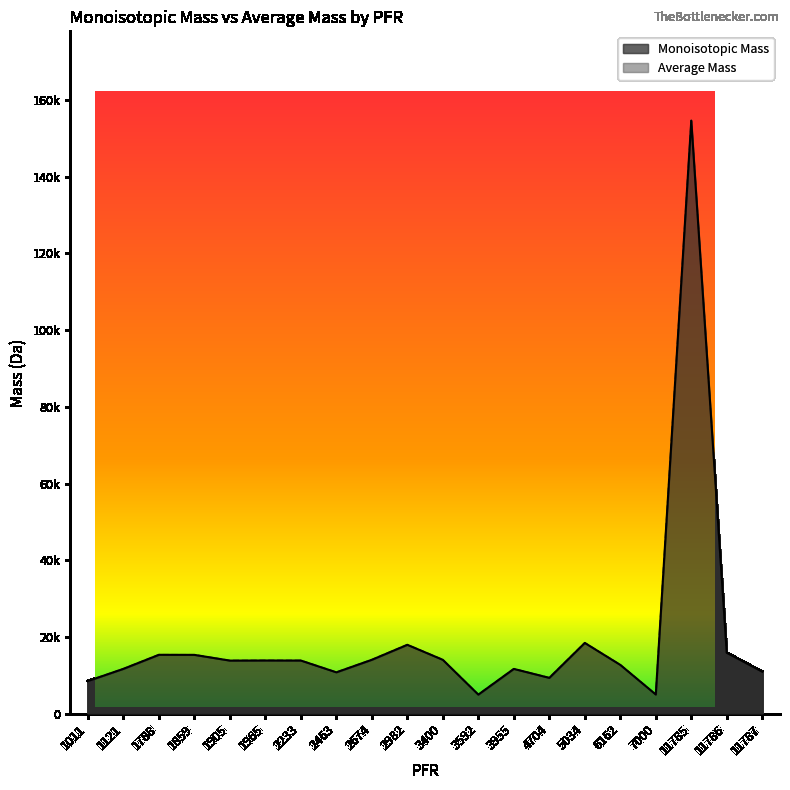

What is the total value across all series at 2982?

36013.4